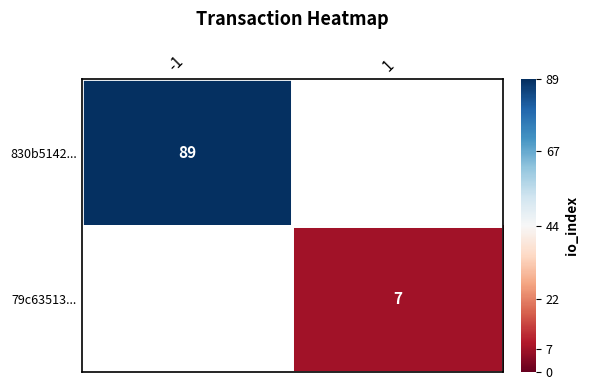

True or false: 830b5142... has a value of 44 at -1.

False